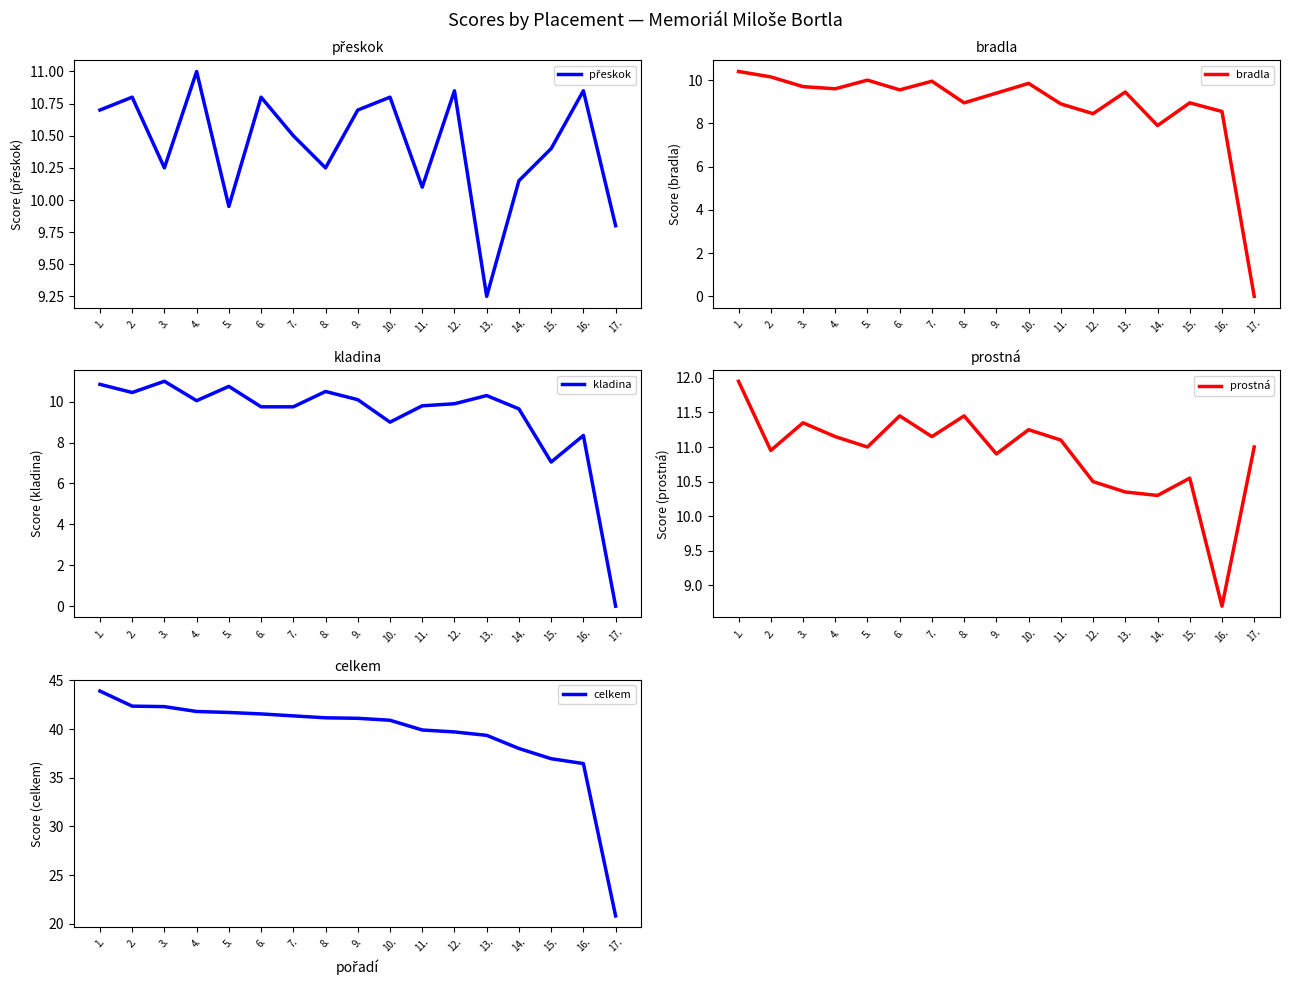

Is this an area chart (filled region under the line)?

No